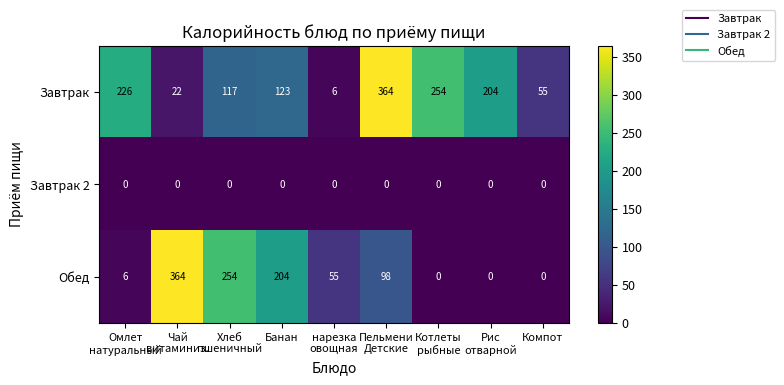

What is the total value across all series at Хлеб
пшеничный?

371